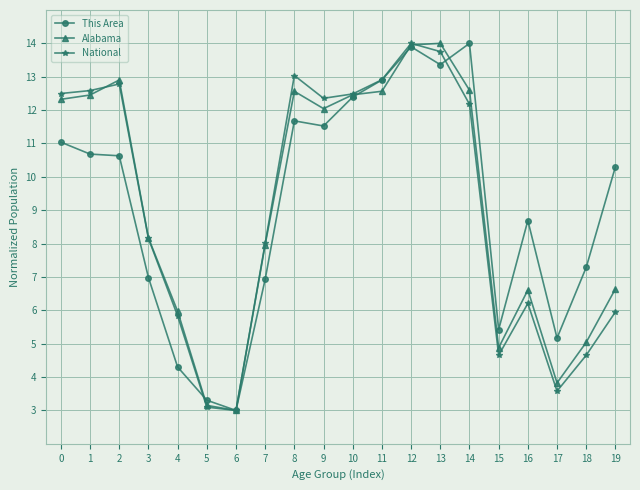

After their last crossing, which series has the higher values: Alabama or National?

Alabama